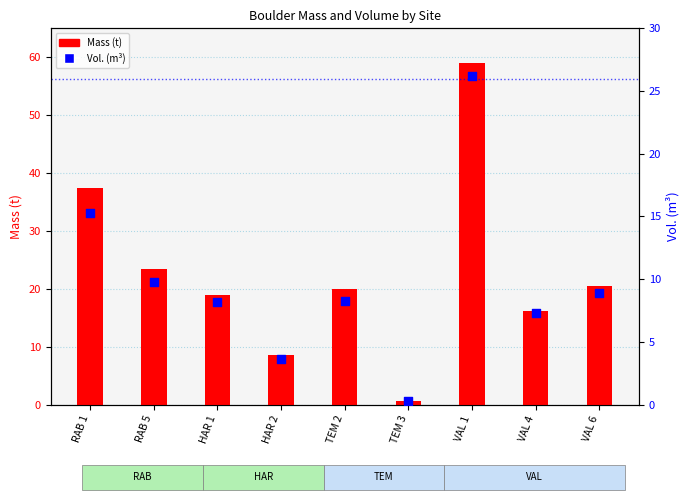

At which category is the sum across all series the highest?

VAL 1